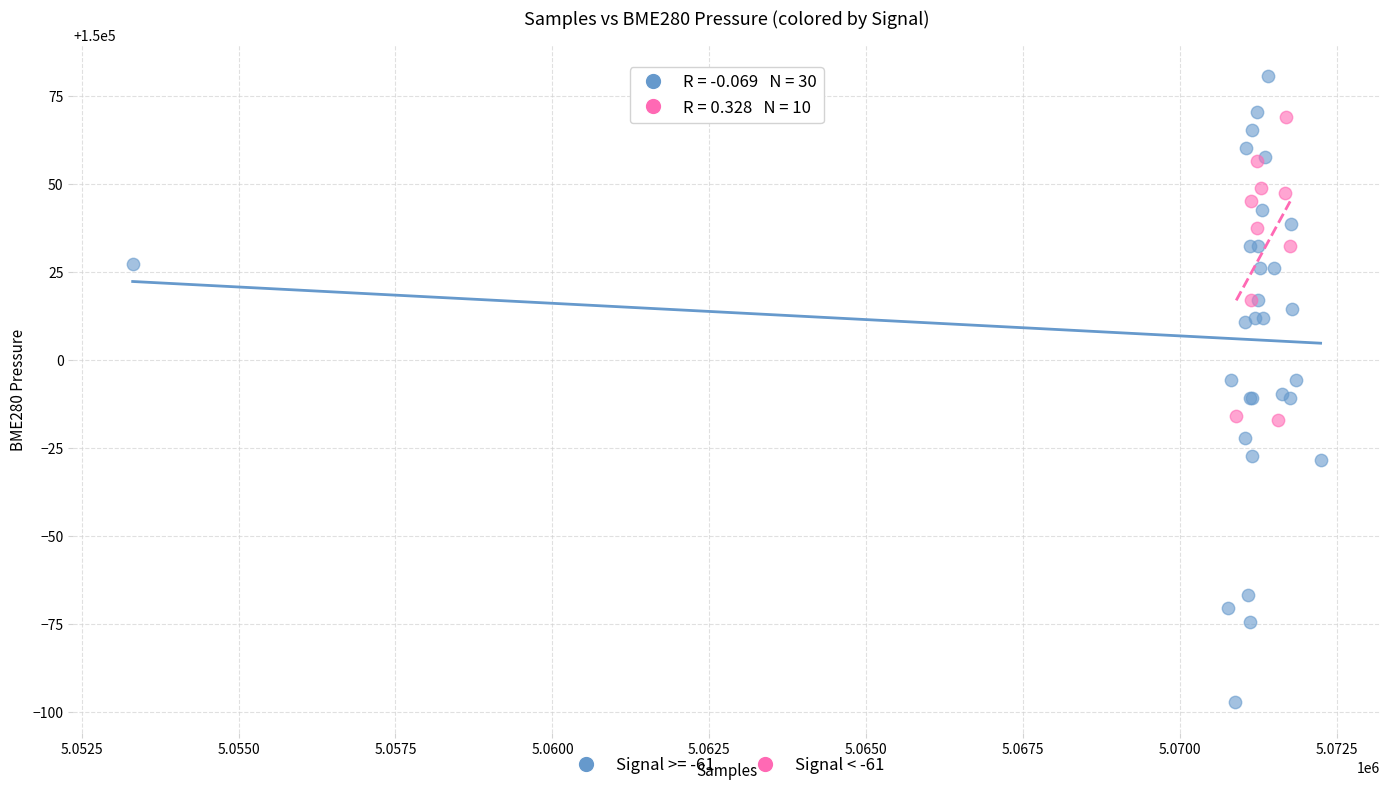

Which series contains the highest Y value?

Signal >= -61